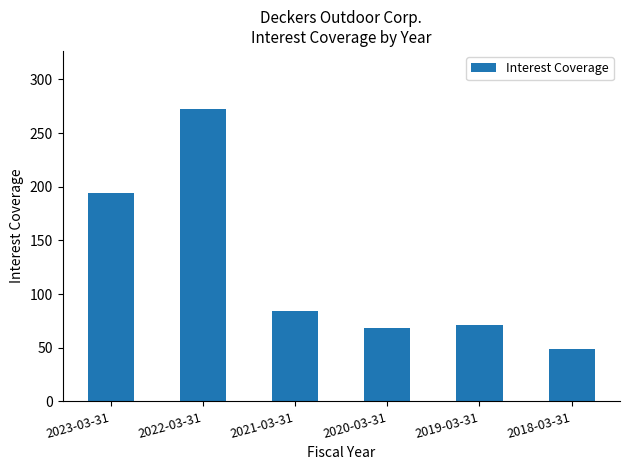

What is the sum of the values at 2021-03-31 and 2023-03-31?

278.7